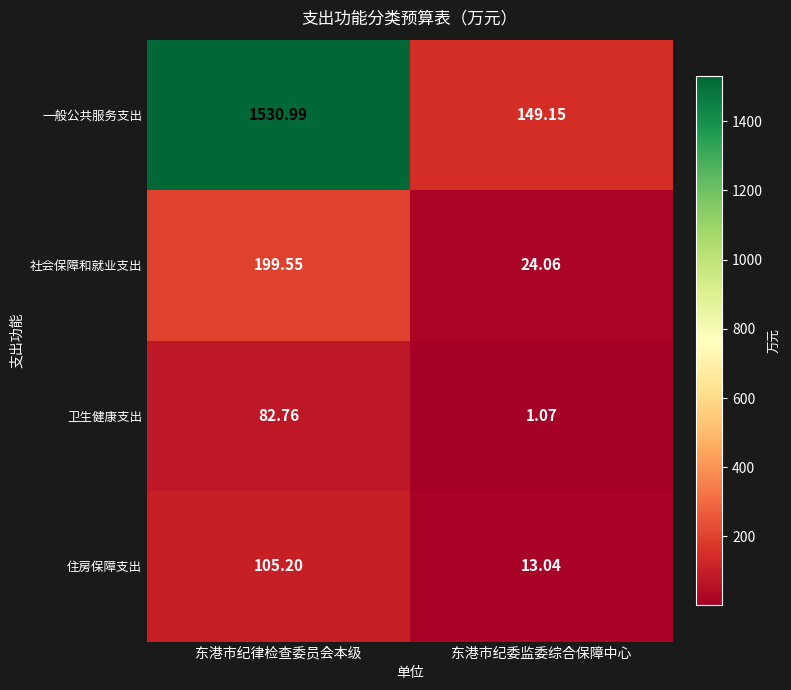

Which category has the highest value across all series?

东港市纪律检查委员会本级